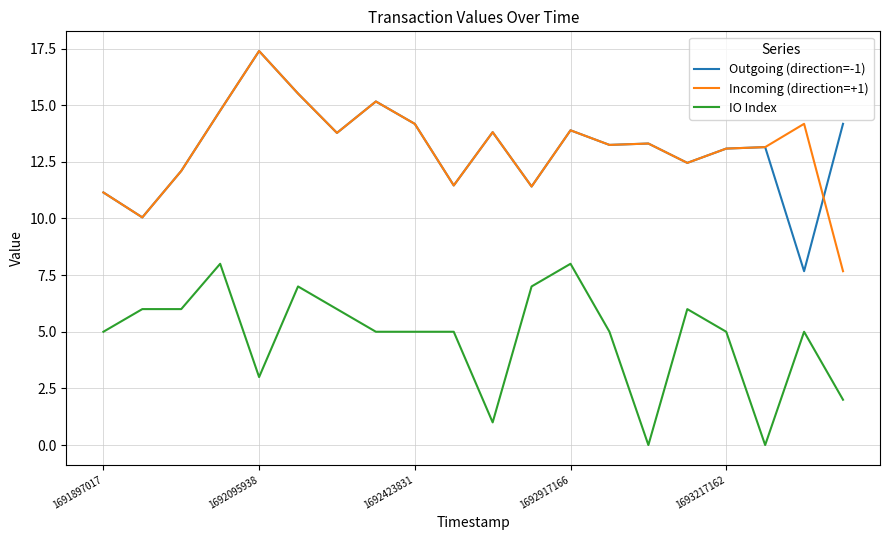

True or false: Outgoing (direction=-1) and IO Index cross at least once.

False